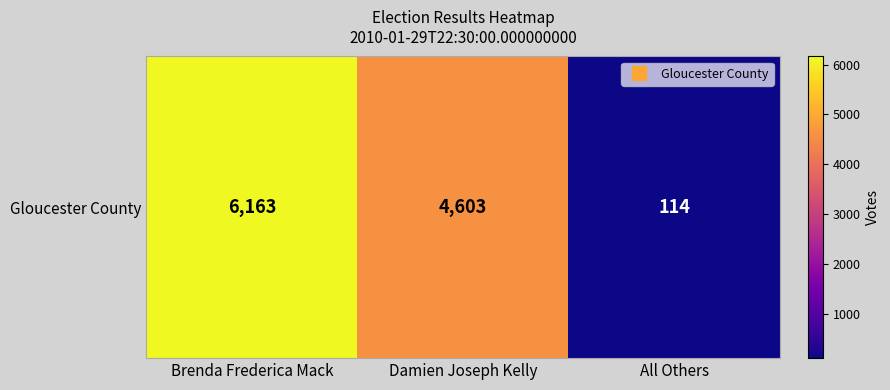

How many distinct data groups are displayed?

1